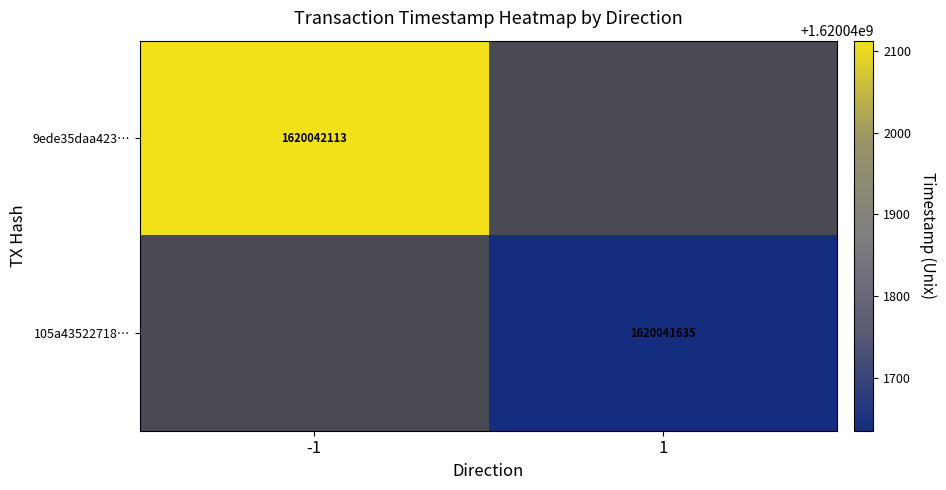

The value of 9ede35daa423e4608547749a41473de06105a19 at direction is -2. True or false?

False